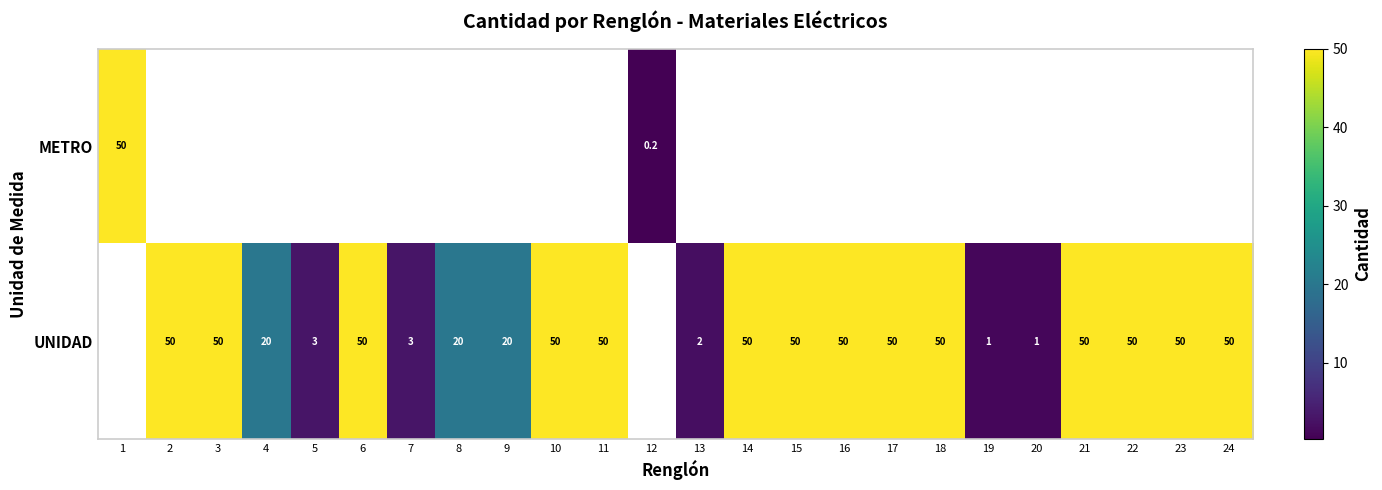

Count the number of categories in the chart.

24